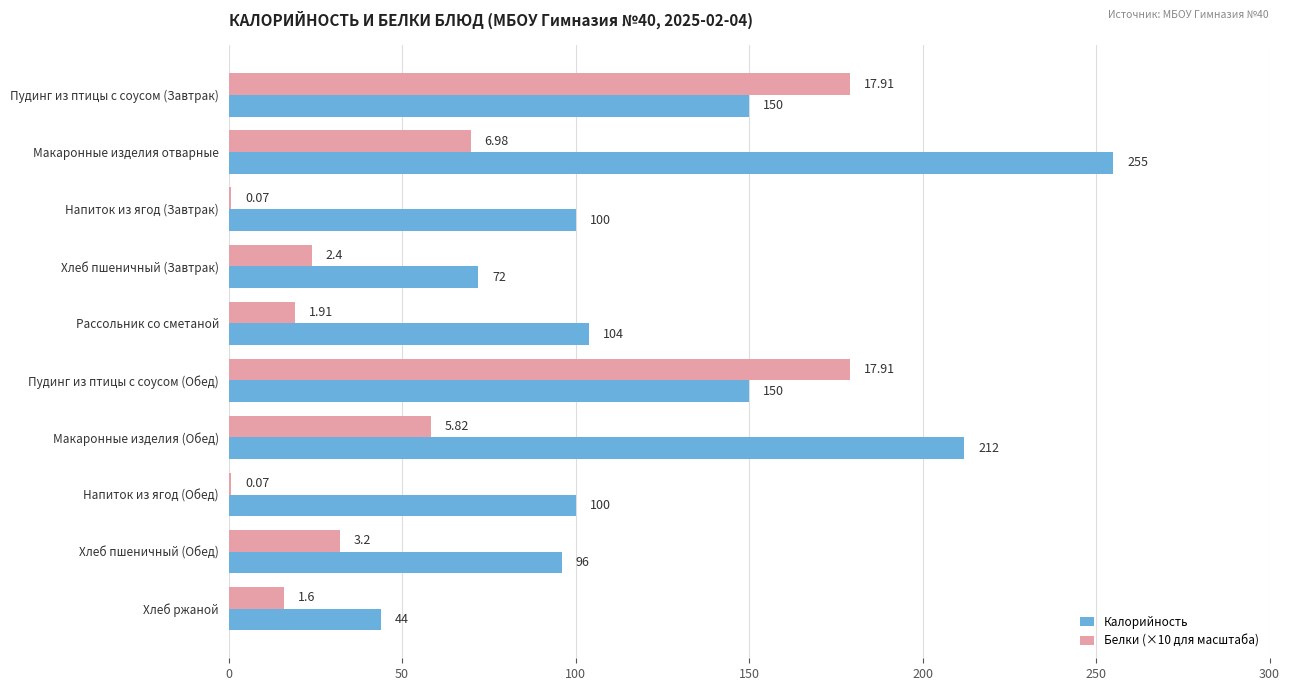

What is the highest value of the Белки (×10 для масштаба) series?

179.1